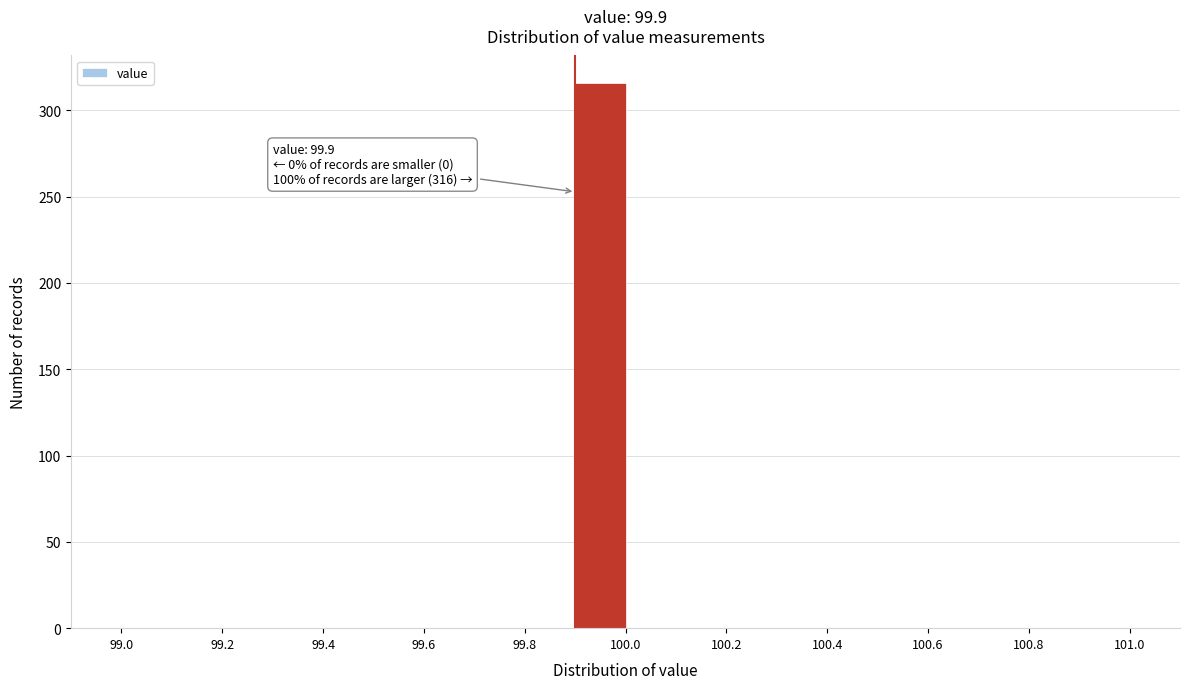

Over which range of the x-axis is the bar tallest?

99.9 to 100.0